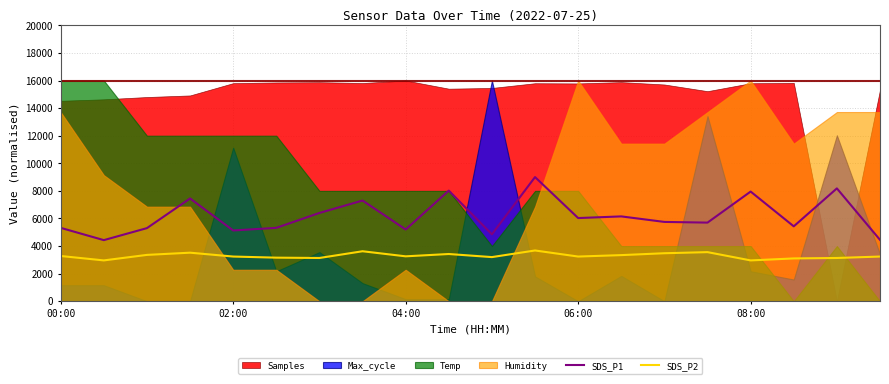

True or false: SDS_P2 has a value of 3104.0 at 17.

True